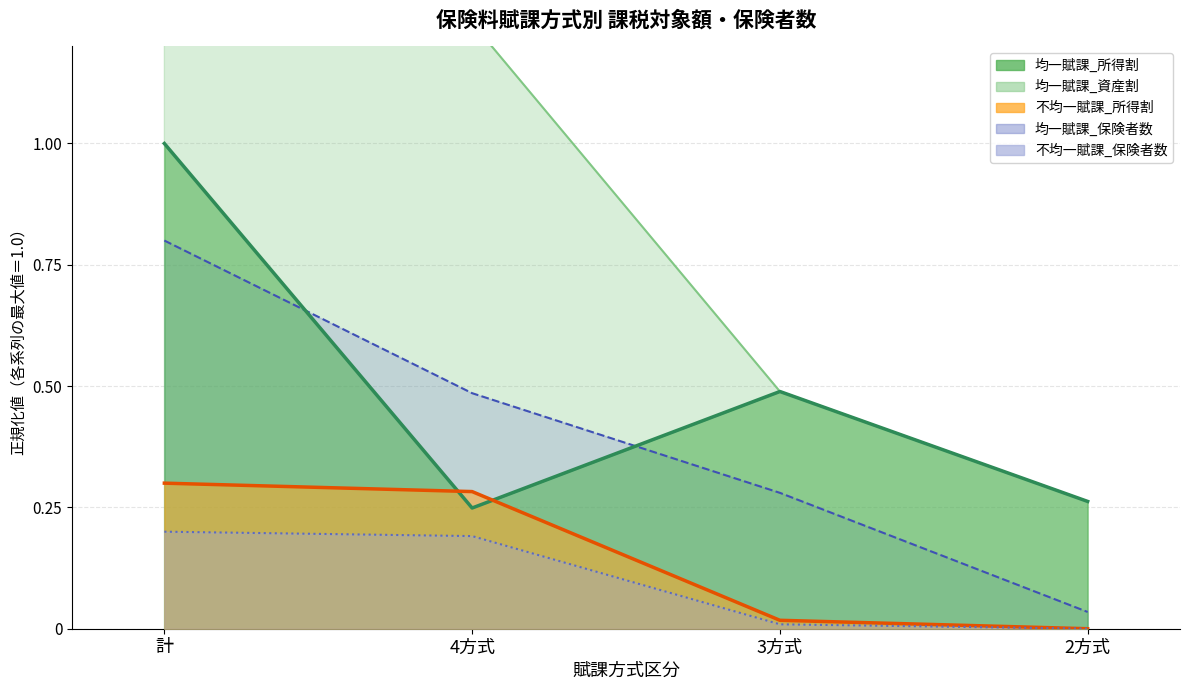

What is the maximum value shown in the chart?

1.0